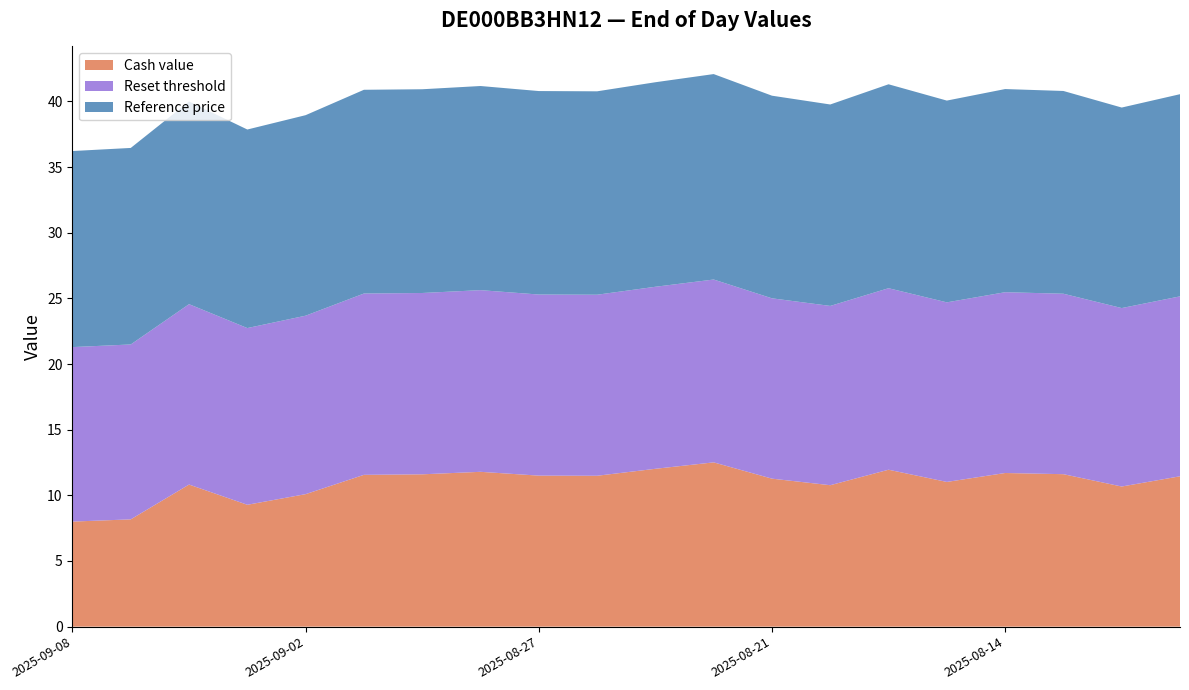

Reading left to right, transcribe all the data shown in this chart.

Cash value: 2025-09-08=8.0	2025-09-05=8.2	2025-09-04=10.8	2025-09-03=9.3	2025-09-02=10.1	2025-09-01=11.6	2025-08-29=11.6	2025-08-28=11.8	2025-08-27=11.5	2025-08-26=11.5	2025-08-25=12.0	2025-08-22=12.5	2025-08-21=11.3	2025-08-20=10.8	2025-08-19=11.9	2025-08-18=11.0	2025-08-14=11.7	2025-08-12=11.6	2025-08-11=10.7	2025-08-08=11.4
Reset threshold: 2025-09-08=13.3	2025-09-05=13.3	2025-09-04=13.7	2025-09-03=13.5	2025-09-02=13.6	2025-09-01=13.8	2025-08-29=13.8	2025-08-28=13.8	2025-08-27=13.8	2025-08-26=13.8	2025-08-25=13.9	2025-08-22=13.9	2025-08-21=13.7	2025-08-20=13.7	2025-08-19=13.8	2025-08-18=13.7	2025-08-14=13.8	2025-08-12=13.7	2025-08-11=13.6	2025-08-08=13.7
Reference price: 2025-09-08=14.9	2025-09-05=15.0	2025-09-04=15.4	2025-09-03=15.1	2025-09-02=15.3	2025-09-01=15.5	2025-08-29=15.5	2025-08-28=15.5	2025-08-27=15.5	2025-08-26=15.5	2025-08-25=15.6	2025-08-22=15.6	2025-08-21=15.4	2025-08-20=15.3	2025-08-19=15.5	2025-08-18=15.4	2025-08-14=15.5	2025-08-12=15.4	2025-08-11=15.3	2025-08-08=15.4